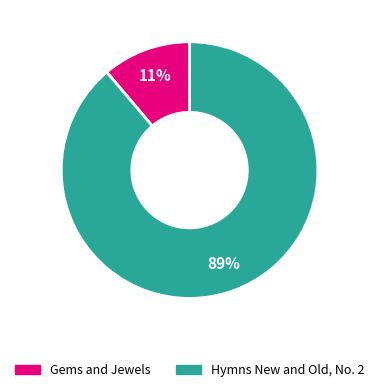

To the nearest percent, what is the difference between the Hymns New and Old, No. 2 and Gems and Jewels slice percentages?

78%